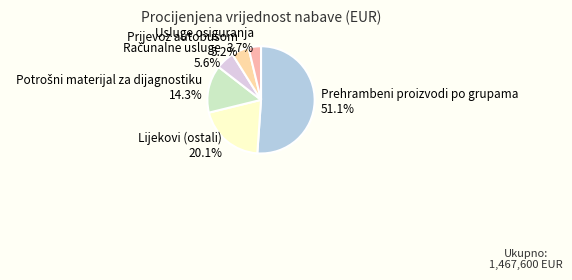

Count the number of slices in the pie.

6